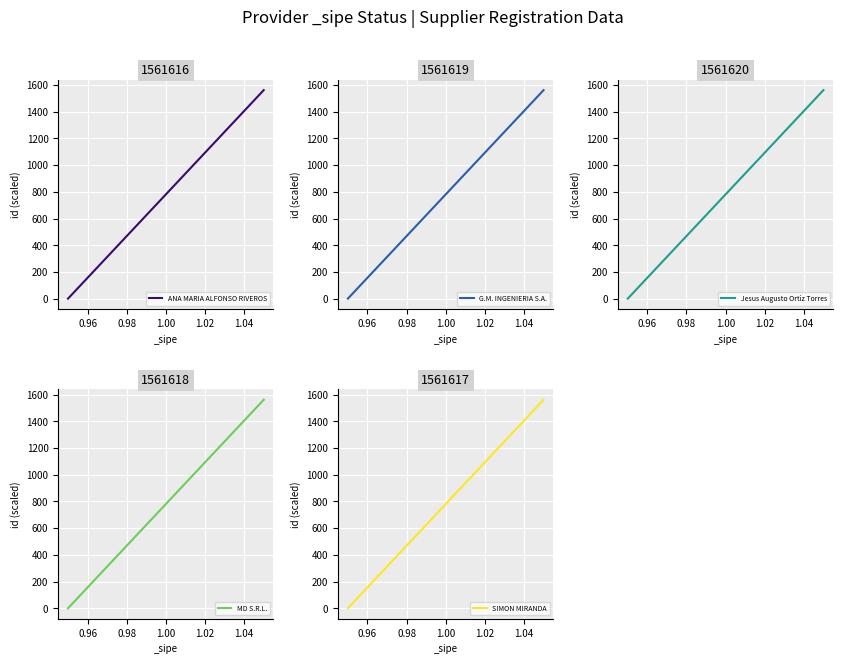

How many categories are shown in the chart?

30